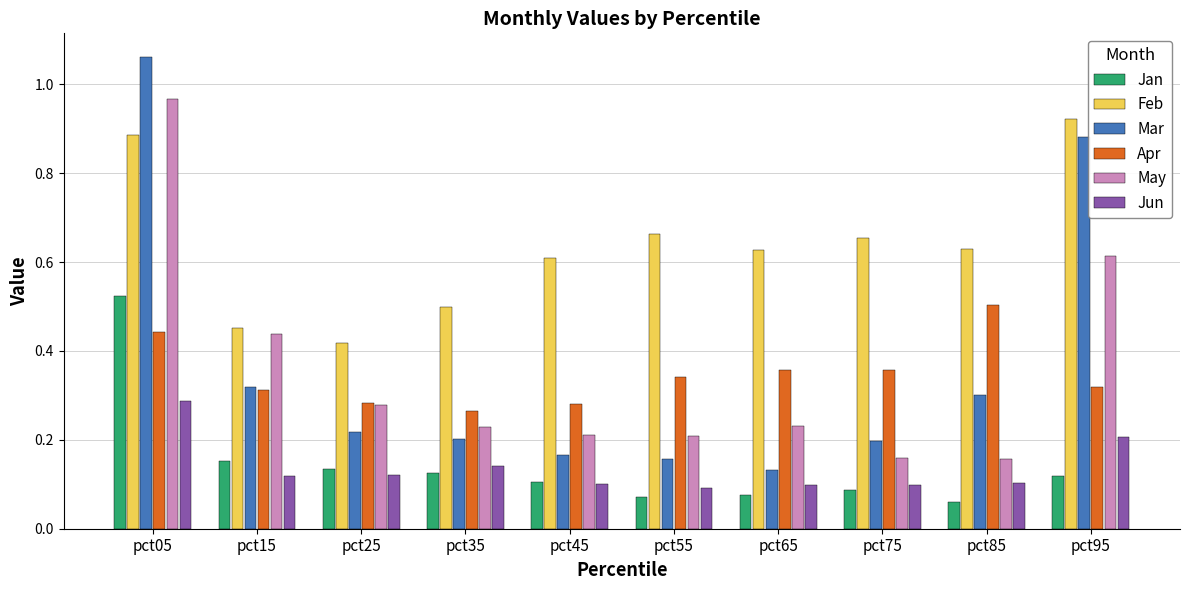

Which category has the highest value across all series?

pct05